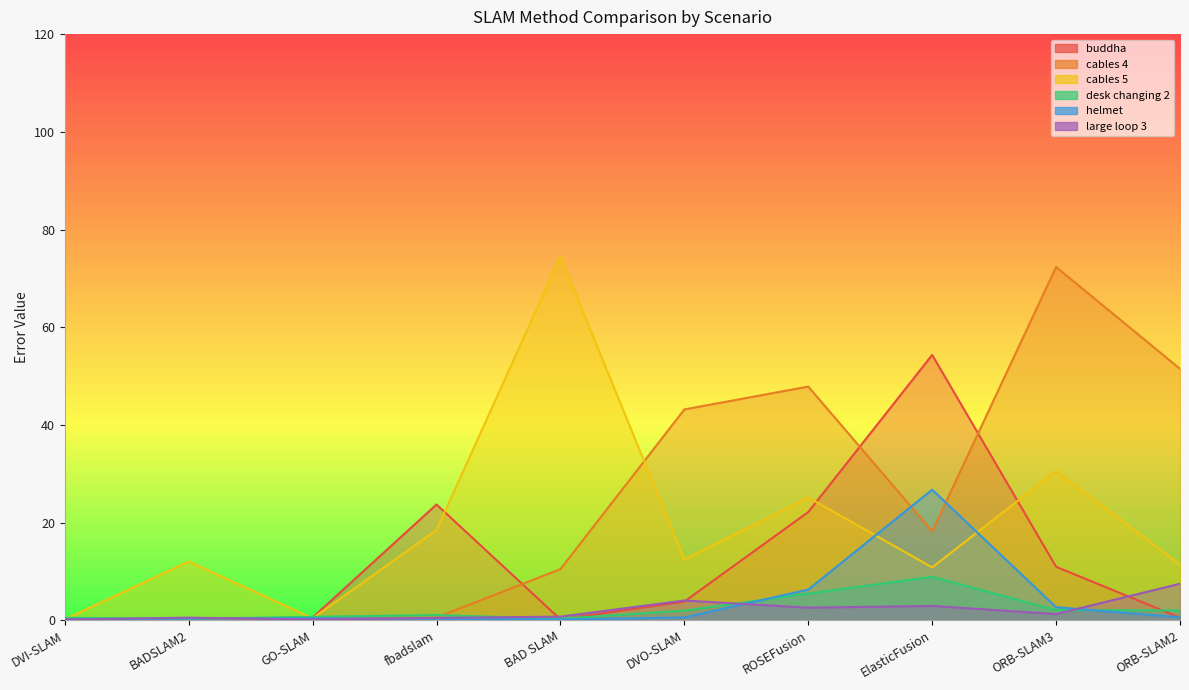

At which label does large loop 3 reach its peak?

ORB-SLAM2